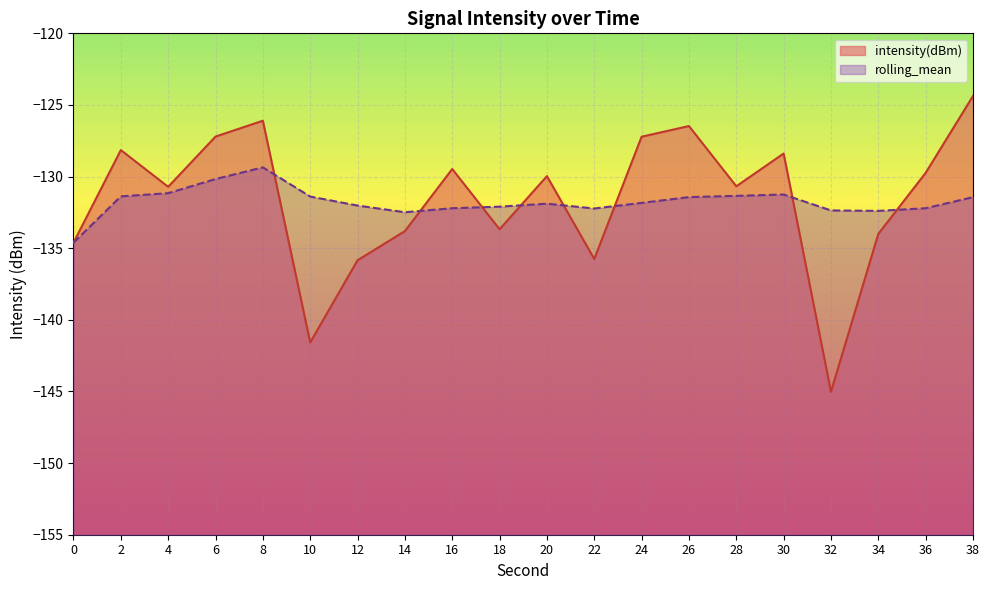

At how many categories does at least one series exceed -129?

7